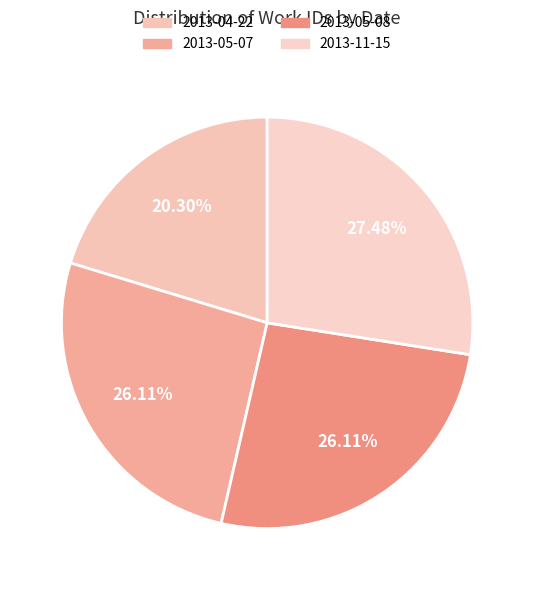

Is it true that 2013-11-15 is 27% of the pie?

True